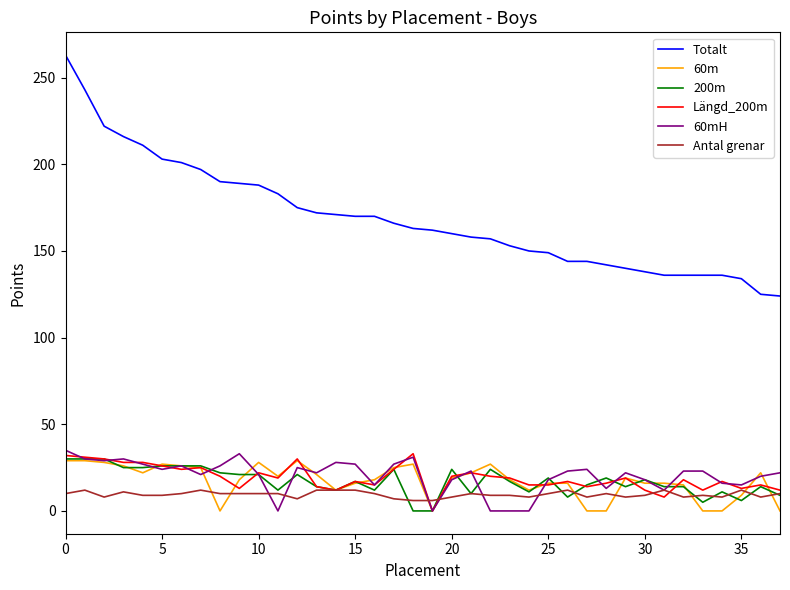

True or false: 200m and 60mH cross at least once.

True